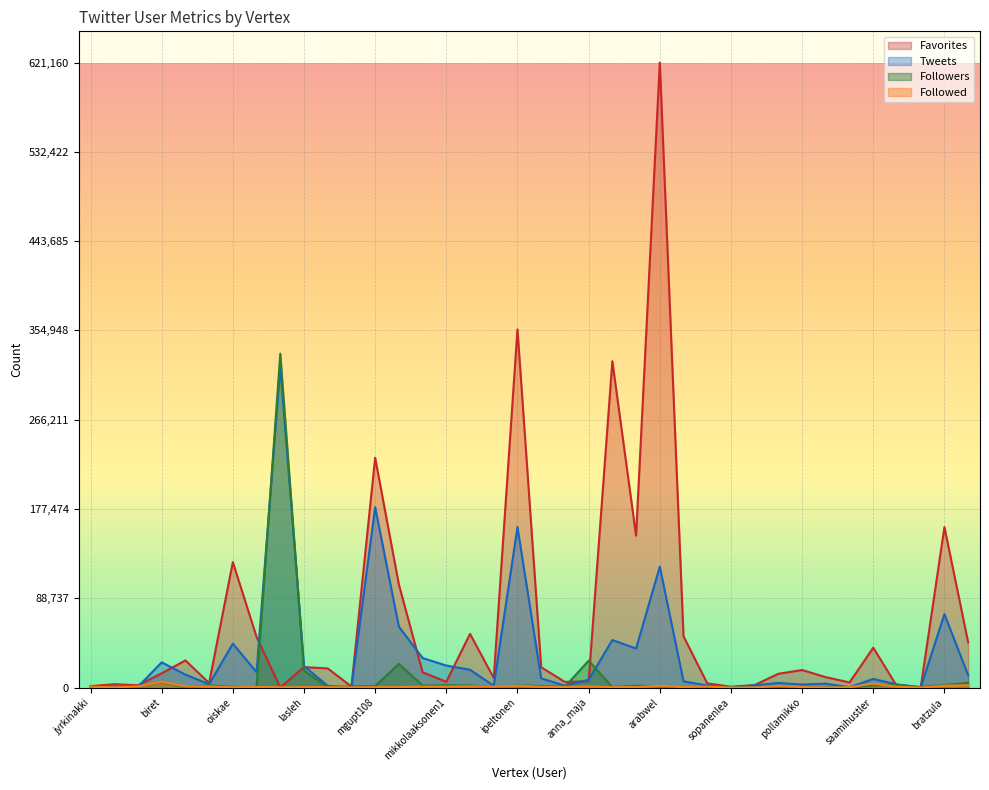

Where is the first local maximum for Tweets?

mkiprianoff